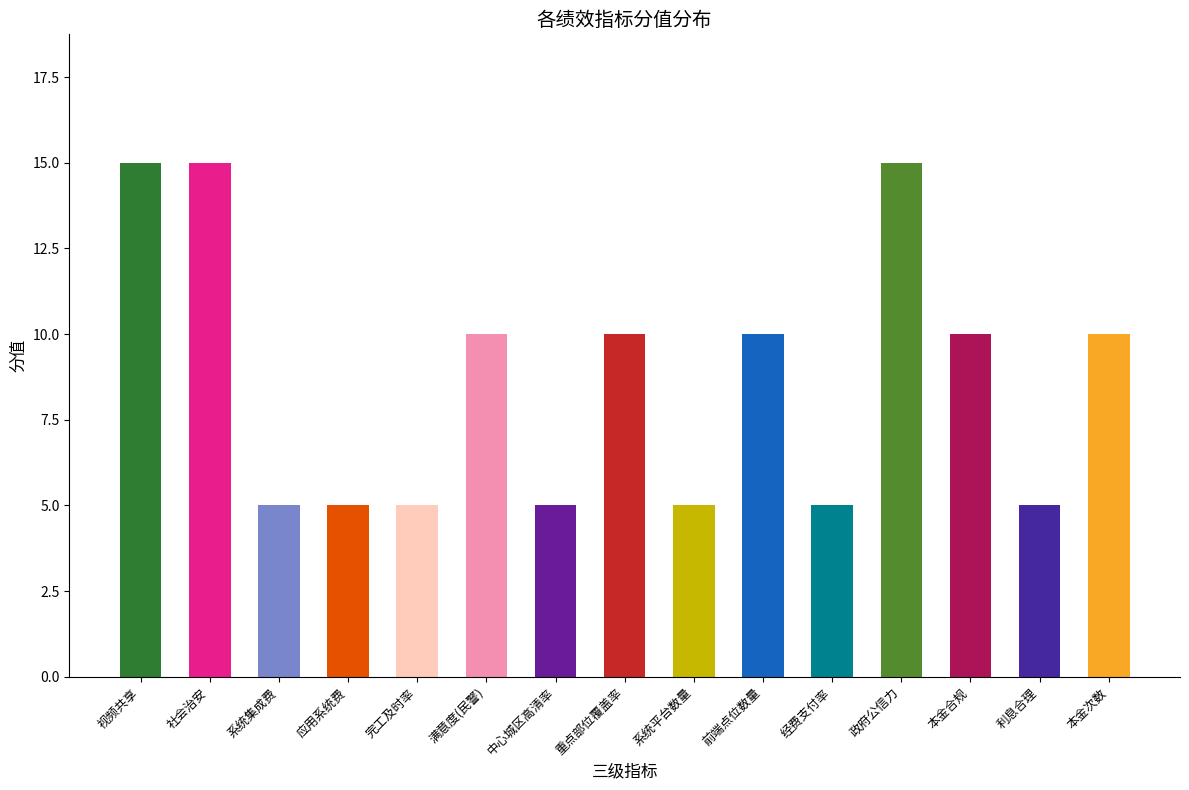

Are the bars grouped side by side (vs. stacked)?

No